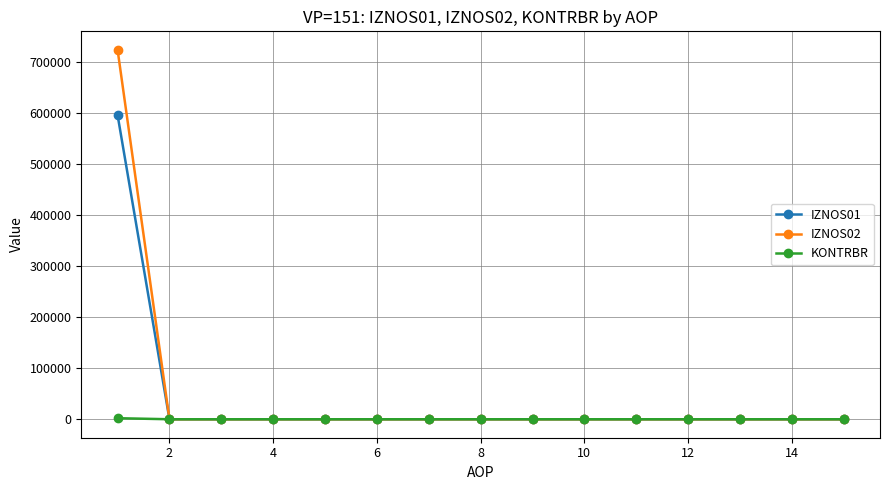

Rank the series by their maximum value, from lowest to highest.

KONTRBR, IZNOS01, IZNOS02